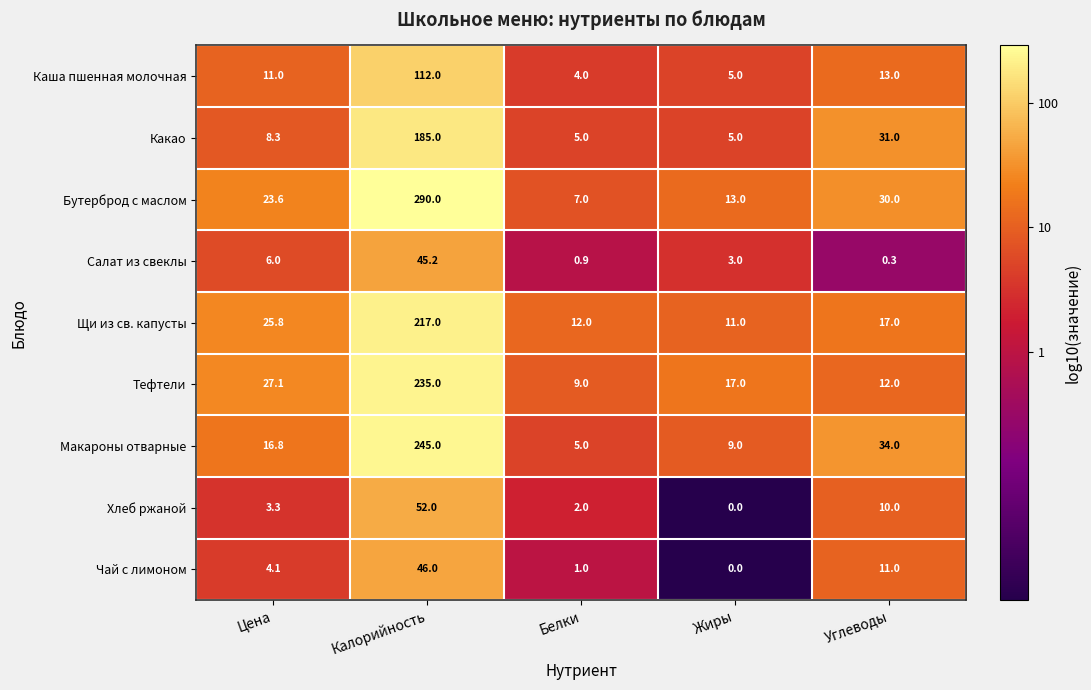

At how many categories does at least one series exceed 2?

5